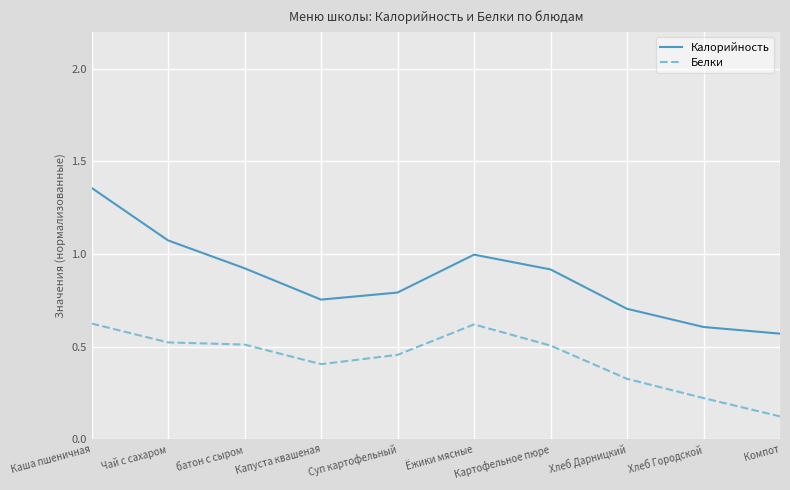

At which category does the chart reach its peak across all series?

Каша пшеничная